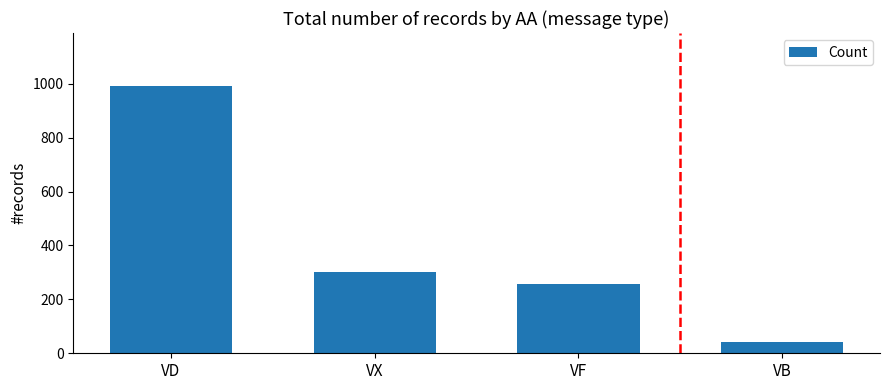

Are the bars grouped side by side (vs. stacked)?

No